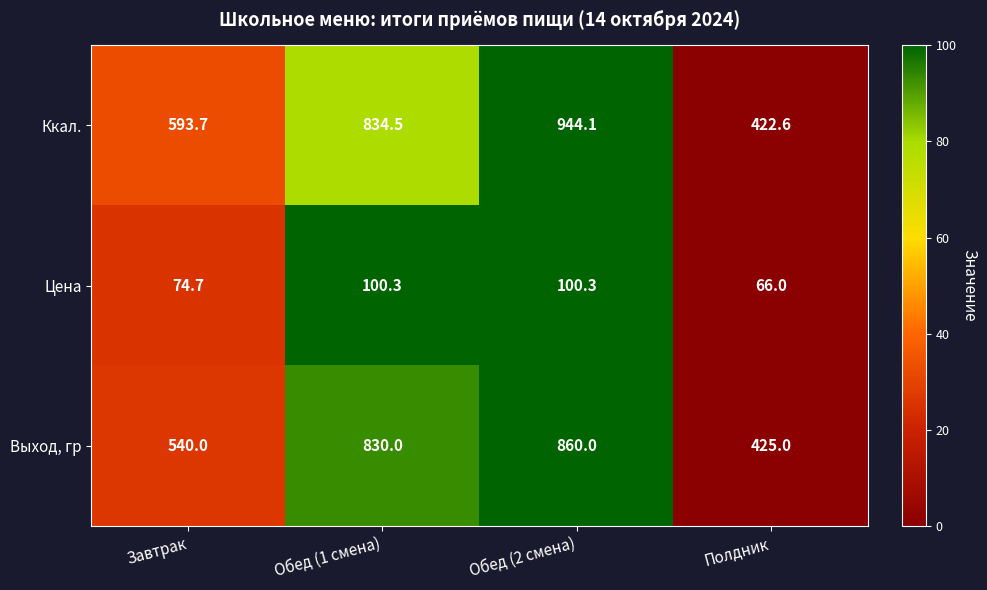

Reading left to right, transcribe all the data shown in this chart.

Ккал.: Завтрак=593.7	Обед (1 смена)=834.5	Обед (2 смена)=944.1	Полдник=422.6
Цена: Завтрак=74.7	Обед (1 смена)=100.3	Обед (2 смена)=100.3	Полдник=66.0
Выход, гр: Завтрак=540.0	Обед (1 смена)=830.0	Обед (2 смена)=860.0	Полдник=425.0